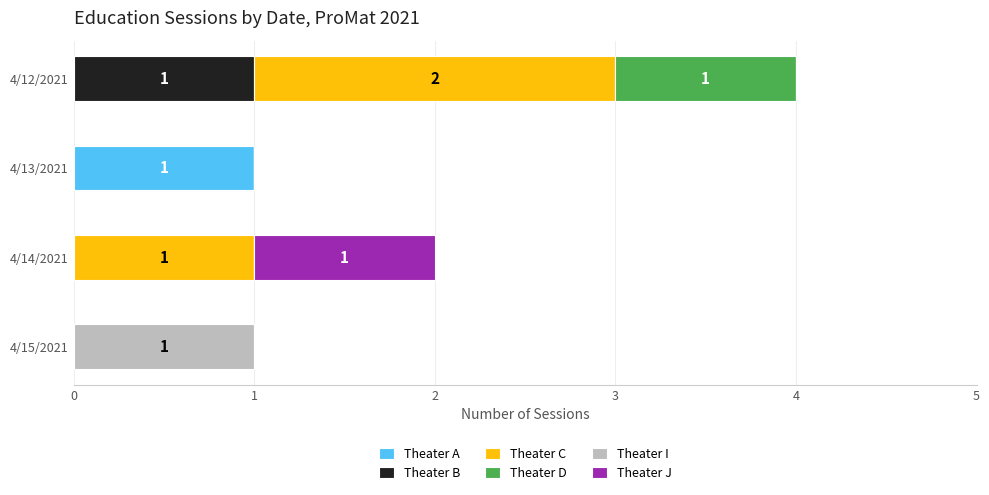

The value of Theater A at 4/12/2021 is 0. True or false?

True